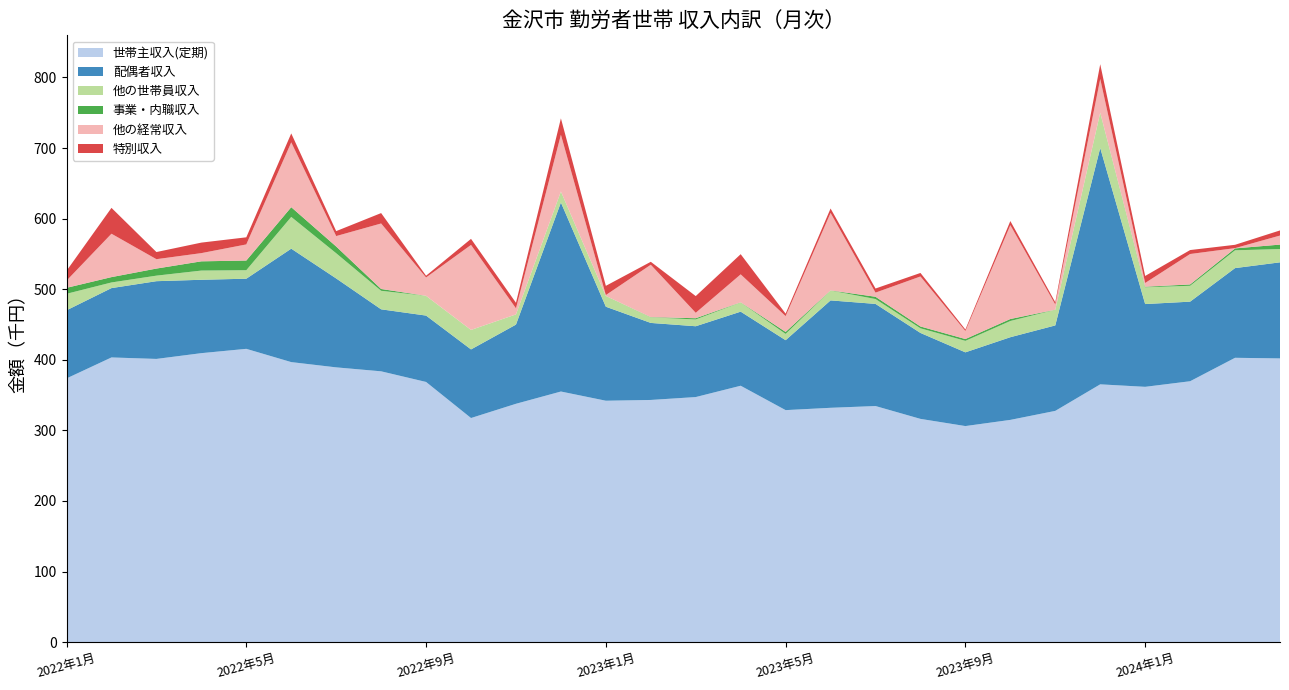

Reading left to right, transcribe all the data shown in this chart.

世帯主収入(定期): 2022年1月=373626	2022年2月=403347	2022年3月=401247	2022年4月=409422	2022年5月=415537	2022年6月=396747	2022年7月=389292	2022年8月=383685	2022年9月=368624	2022年10月=317528	2022年11月=337704	2022年12月=355080	2023年1月=342036	2023年2月=343126	2023年3月=347233	2023年4月=363263	2023年5月=328722	2023年6月=332009	2023年7月=334519	2023年8月=316316	2023年9月=306141	2023年10月=314892	2023年11月=327649	2023年12月=365252	2024年1月=361721	2024年2月=369639	2024年3月=402838	2024年4月=401975
配偶者収入: 2022年1月=96484	2022年2月=98223	2022年3月=110114	2022年4月=103931	2022年5月=99332	2022年6月=160659	2022年7月=125945	2022年8月=87819	2022年9月=94021	2022年10月=97182	2022年11月=112143	2022年12月=267732	2023年1月=133150	2023年2月=109106	2023年3月=100304	2023年4月=104944	2023年5月=99056	2023年6月=152128	2023年7月=144665	2023年8月=121737	2023年9月=104432	2023年10月=117113	2023年11月=121051	2023年12月=334758	2024年1月=117238	2024年2月=112731	2024年3月=127059	2024年4月=136089
他の世帯員収入: 2022年1月=23368	2022年2月=7995	2022年3月=7848	2022年4月=13040	2022年5月=12026	2022年6月=44993	2022年7月=35707	2022年8月=26252	2022年9月=27981	2022年10月=27617	2022年11月=14478	2022年12月=15617	2023年1月=15307	2023年2月=7948	2023年3月=9601	2023年4月=13050	2023年5月=8901	2023年6月=14015	2023年7月=6891	2023年8月=6573	2023年9月=16260	2023年10月=22979	2023年11月=22179	2023年12月=50112	2024年1月=23733	2024年2月=22493	2024年3月=25224	2024年4月=18820
事業・内職収入: 2022年1月=8470	2022年2月=7561	2022年3月=10031	2022年4月=13087	2022年5月=13711	2022年6月=13780	2022年7月=9552	2022年8月=2563	2022年9月=0	2022年10月=0	2022年11月=0	2022年12月=0	2023年1月=0	2023年2月=289	2023年3月=1754	2023年4月=166	2023年5月=2802	2023年6月=150	2023年7月=3230	2023年8月=2591	2023年9月=2577	2023年10月=2806	2023年11月=63	2023年12月=0	2024年1月=807	2024年2月=1877	2024年3月=2697	2024年4月=6294
他の経常収入: 2022年1月=10196	2022年2月=61458	2022年3月=13290	2022年4月=11642	2022年5月=22835	2022年6月=91873	2022年7月=14767	2022年8月=92797	2022年9月=26010	2022年10月=120398	2022年11月=8605	2022年12月=80393	2023年1月=1203	2023年2月=74168	2023年3月=7689	2023年4月=39609	2023年5月=22390	2023年6月=109748	2023年7月=5842	2023年8月=70828	2023年9月=11377	2023年10月=132954	2023年11月=7385	2023年12月=47737	2024年1月=5322	2024年2月=43102	2024年3月=376	2024年4月=12831
特別収入: 2022年1月=13889	2022年2月=36627	2022年3月=10108	2022年4月=14880	2022年5月=10057	2022年6月=12615	2022年7月=7011	2022年8月=14719	2022年9月=2455	2022年10月=8591	2022年11月=7840	2022年12月=23193	2023年1月=13078	2023年2月=4189	2023年3月=23661	2023年4月=28561	2023年5月=3562	2023年6月=6243	2023年7月=5830	2023年8月=4980	2023年9月=2113	2023年10月=5808	2023年11月=3241	2023年12月=20812	2024年1月=9948	2024年2月=5606	2024年3月=4714	2024年4月=7246